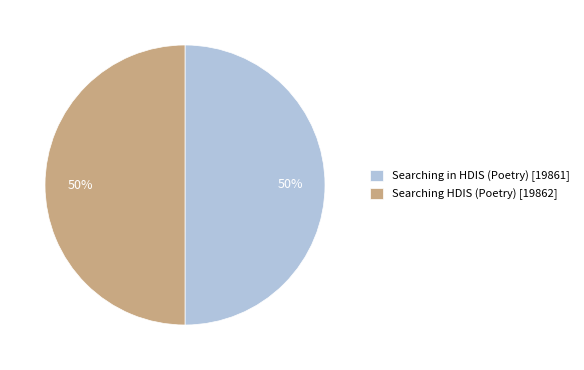

Is the sum of Searching in HDIS (Poetry) [19861] and Searching HDIS (Poetry) [19862] greater than half?

Yes